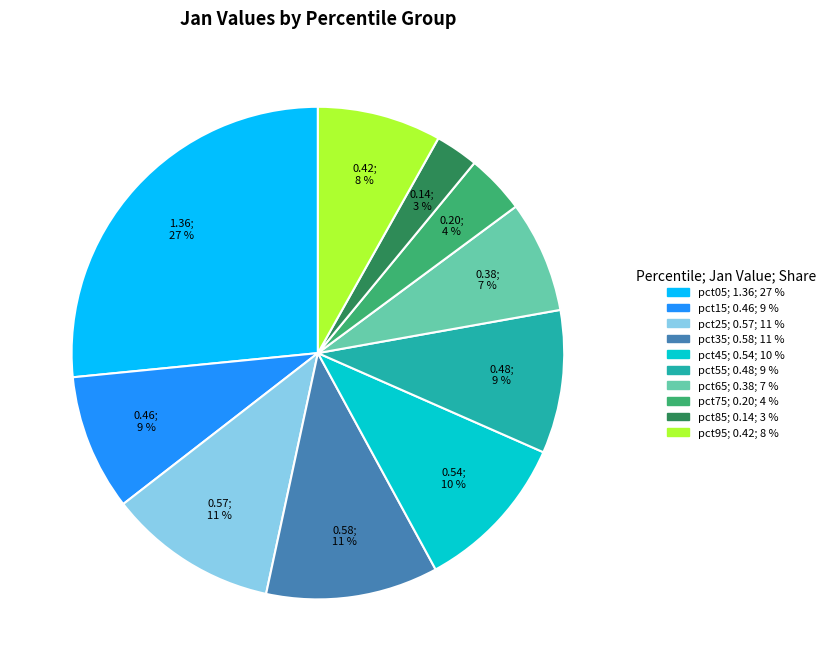

Is it true that pct95 is 22% of the pie?

False